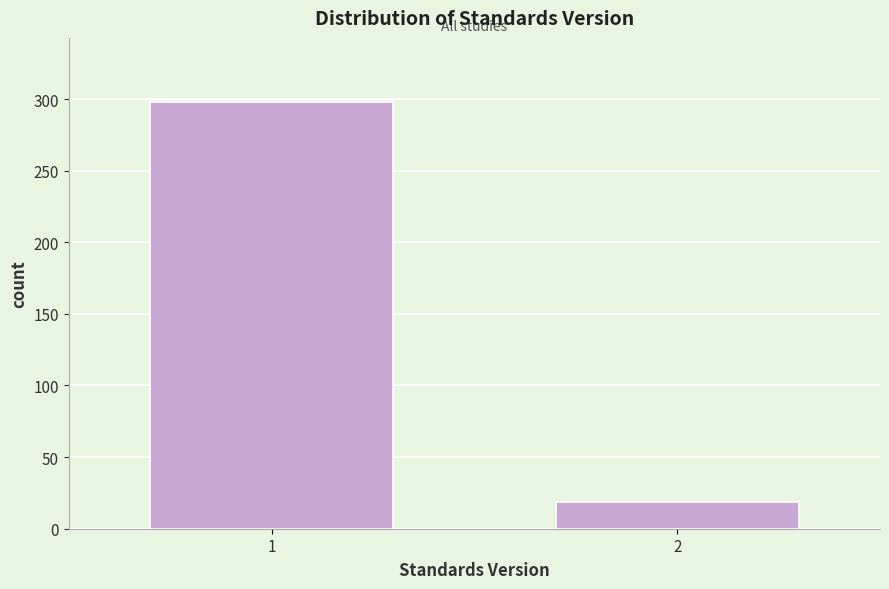

Reading right to left, what are all the values shown in this chart?

19	298